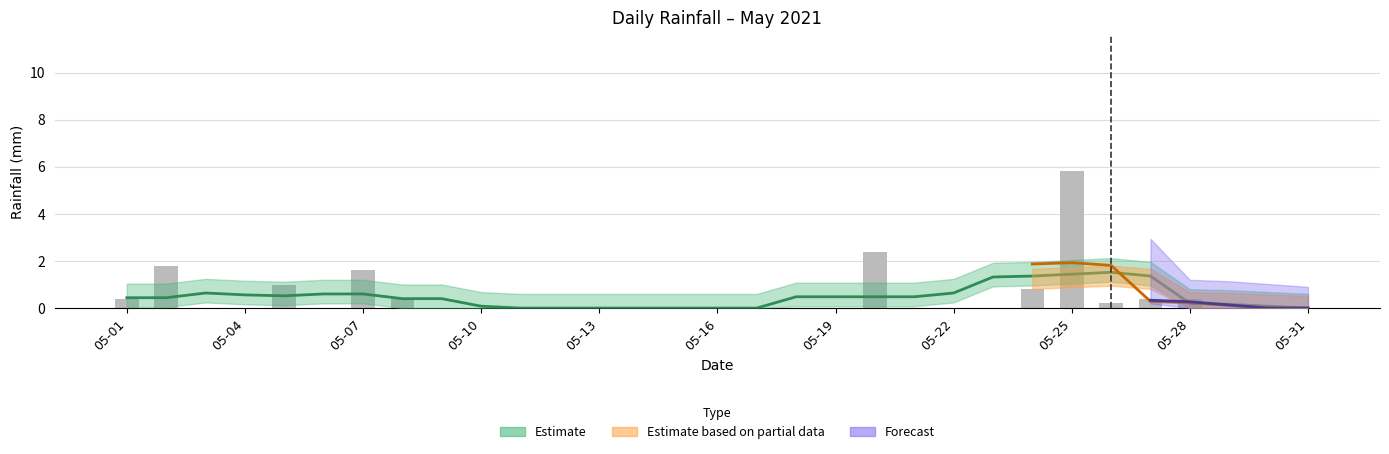

Between 26 and 05-16, which is larger?

26